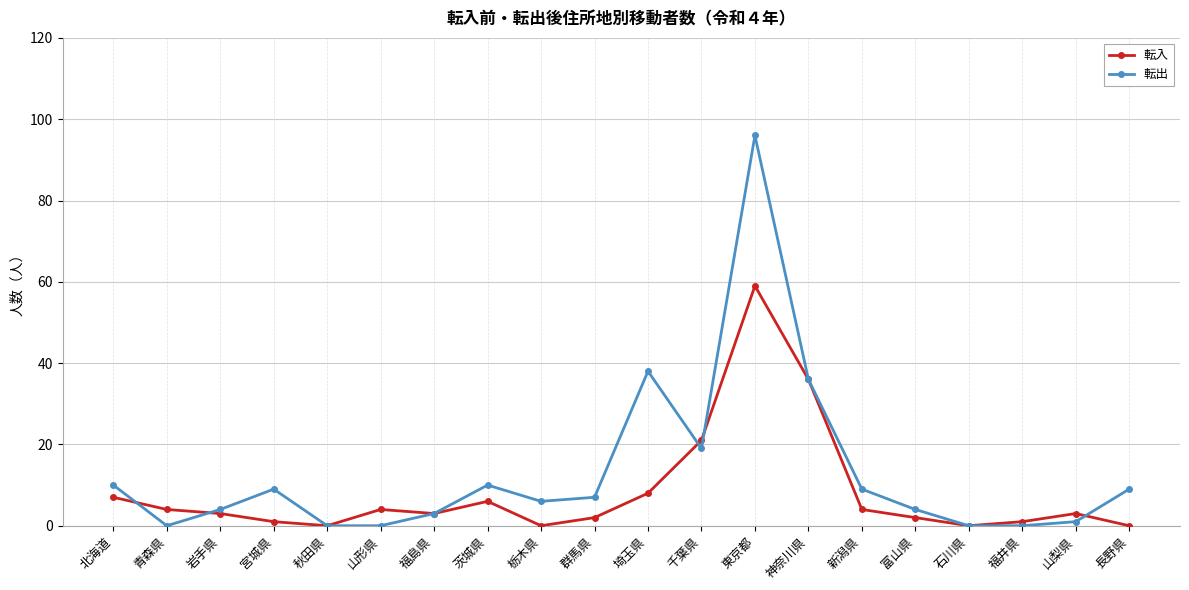

What is the label of the 12th point from the right?

栃木県